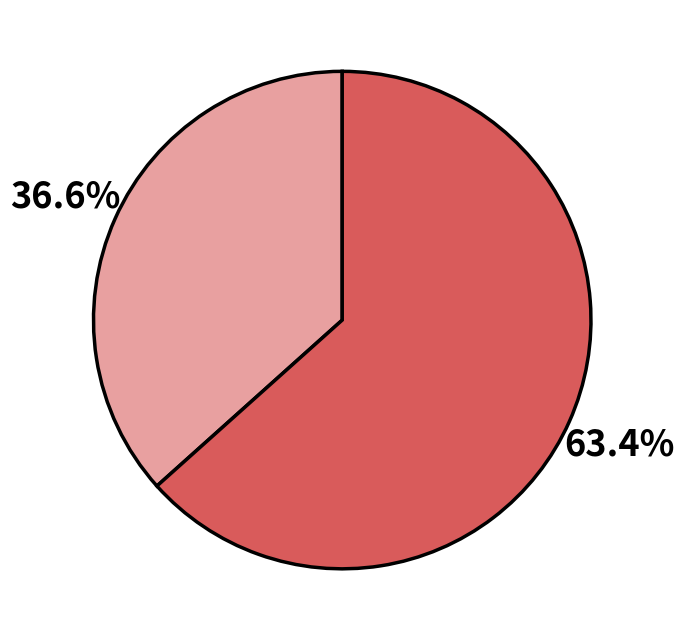

Is there a majority slice in this chart?

Yes